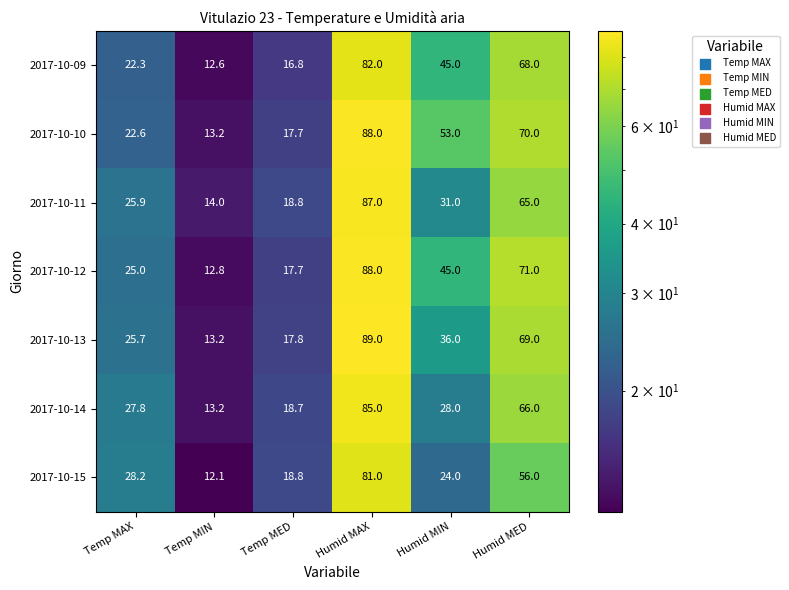

What is the sum of all 2017-10-12 values?

259.5